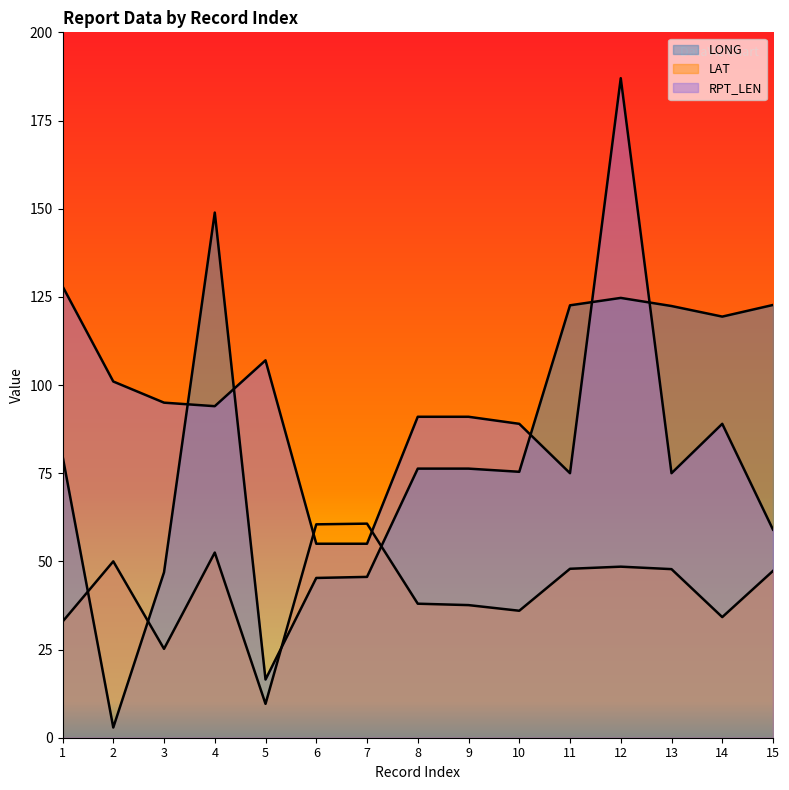

Reading right to left, list all the values displayed in this chart.

LONG: 15=122.7	14=119.4	13=122.4	12=124.7	11=122.6	10=75.4	9=76.3	8=76.3	7=45.6	6=45.3	5=16.5	4=148.9	3=46.9	2=2.9	1=79.9
LAT: 15=47.3	14=34.2	13=47.8	12=48.5	11=47.9	10=36.0	9=37.6	8=38.0	7=60.7	6=60.5	5=9.6	4=52.5	3=25.2	2=50.0	1=32.9
RPT_LEN: 15=59.0	14=89.0	13=75.0	12=187.0	11=75.0	10=89.0	9=91.0	8=91.0	7=55.0	6=55.0	5=107.0	4=94.0	3=95.0	2=101.0	1=128.0